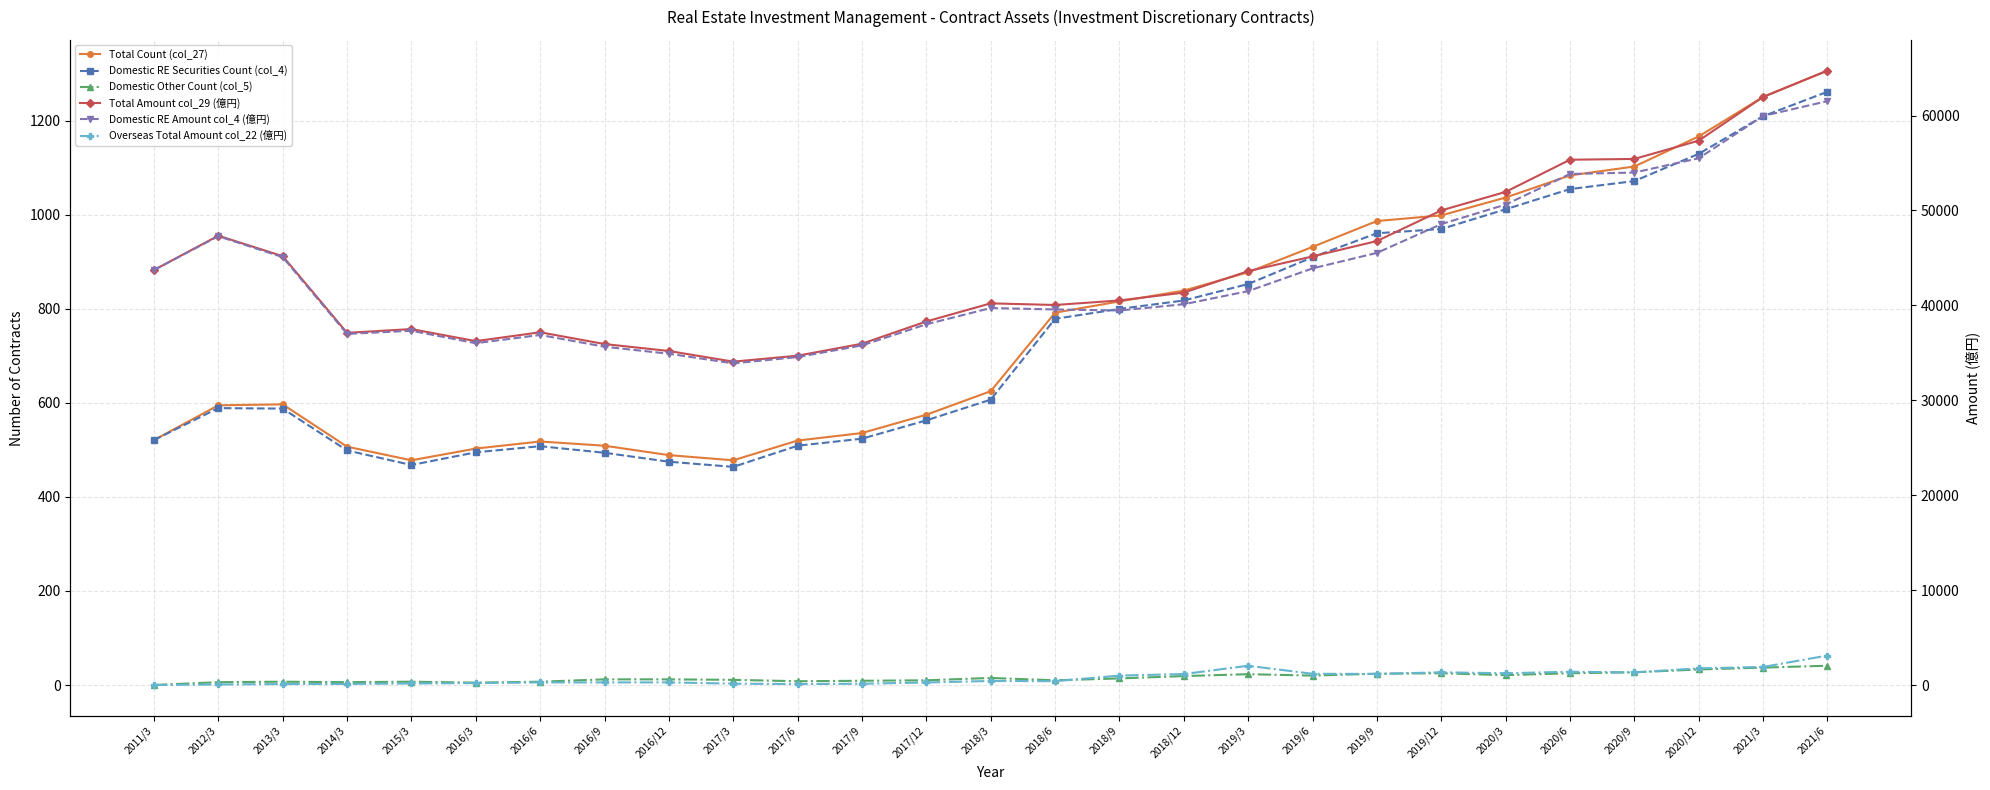

Which category has the lowest value across all series?

2011/3